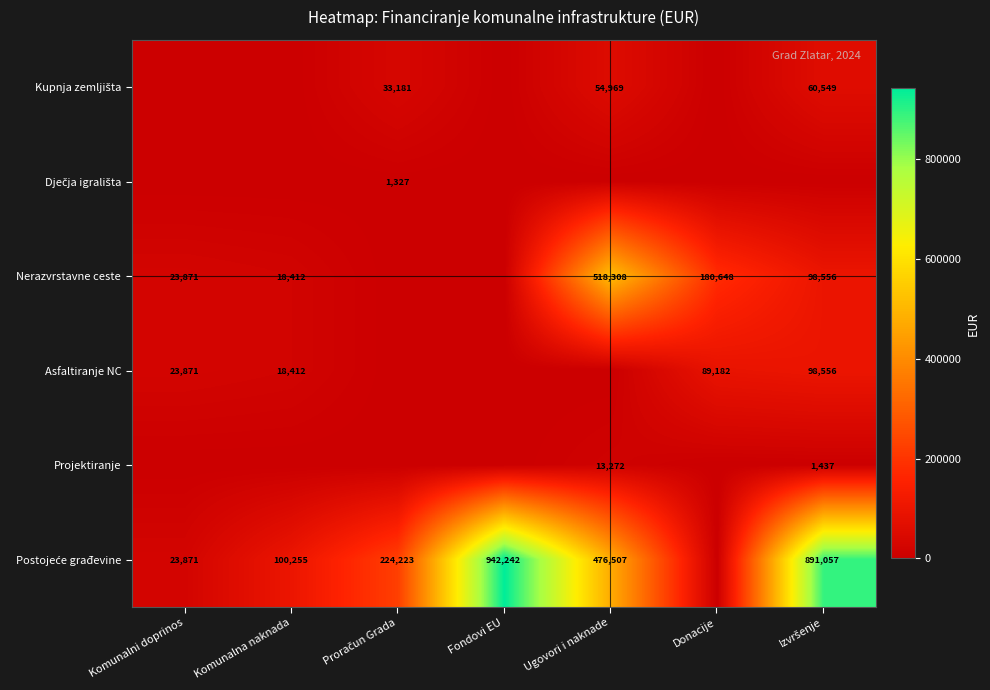

The Asfaltiranje NC series shows 140493 at Donacije. True or false?

False